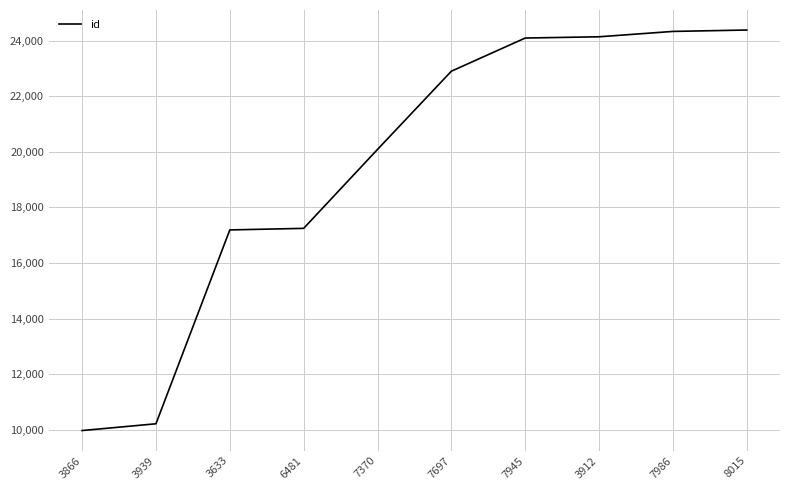

Is it true that the value at 8015 is 24379?

True